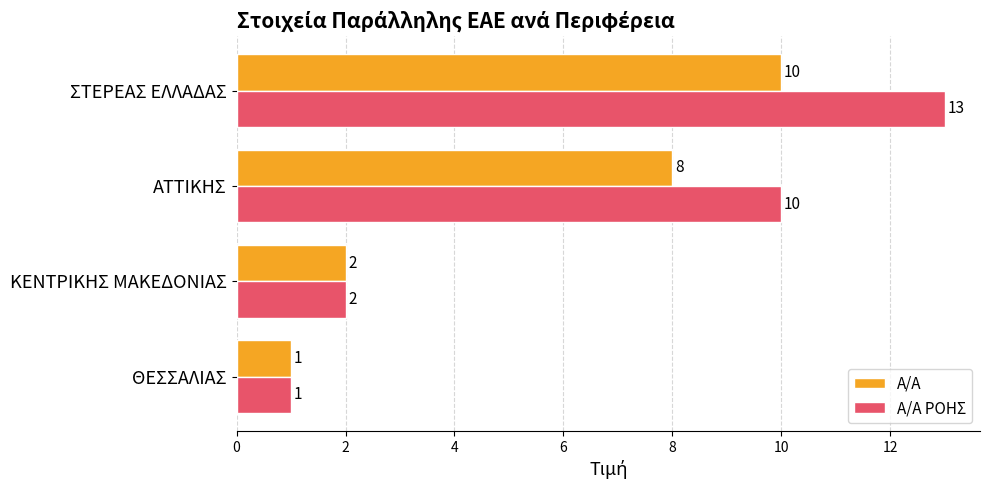

What is the maximum value for Α/Α?

10